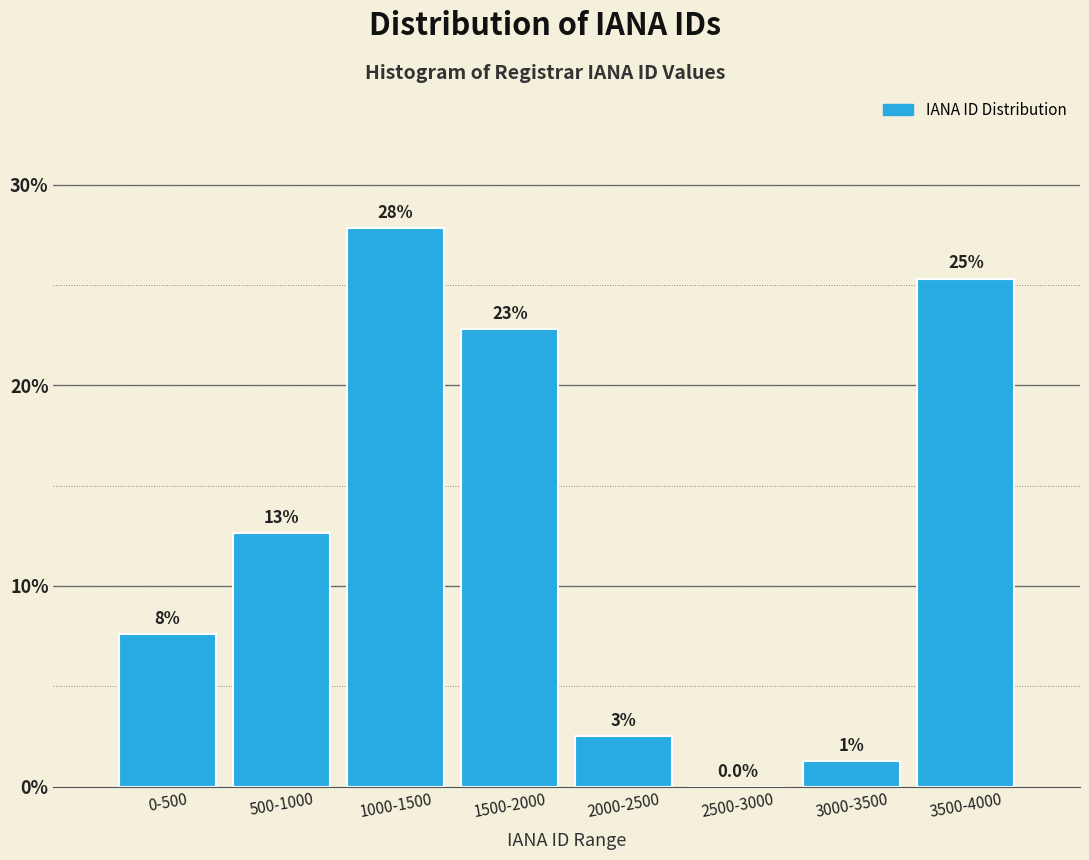

Are the bars horizontal?

No